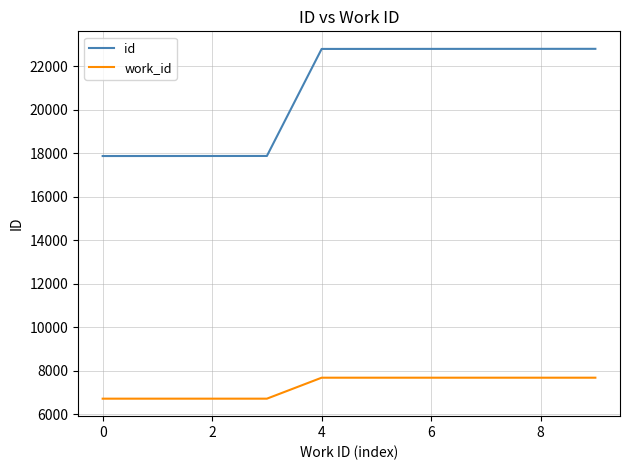

List the series in order of their peak value, highest first.

id, work_id